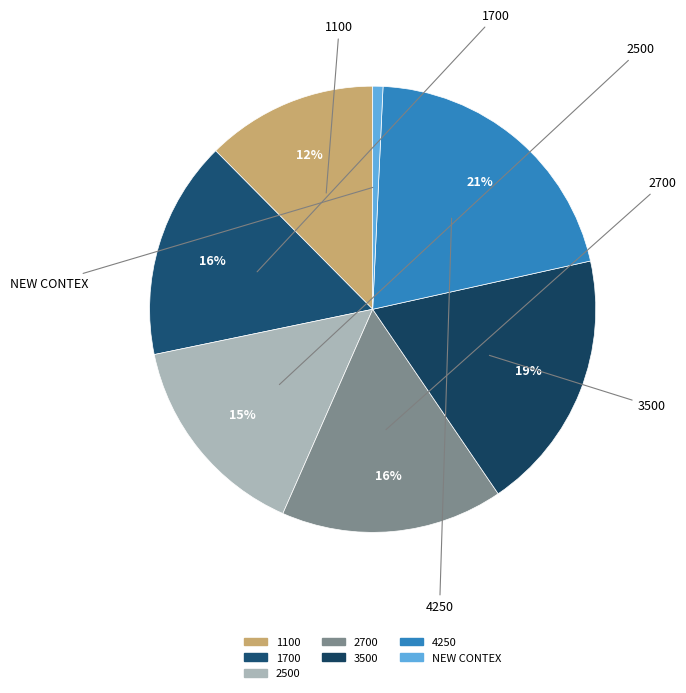

To the nearest percent, what percentage of the pie is 4250?

21%